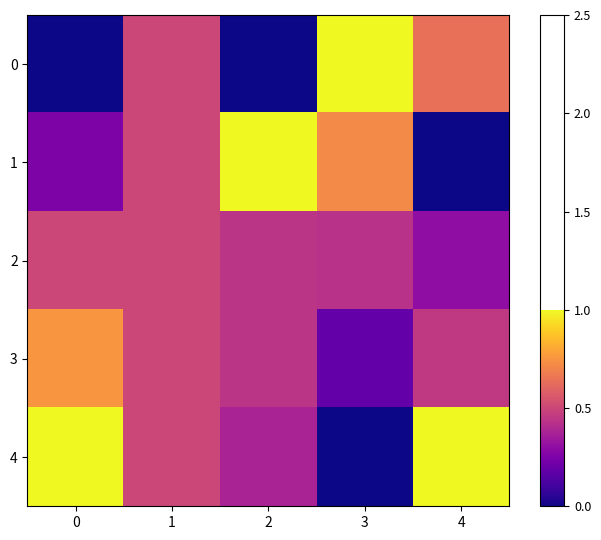

Reading left to right, what are all the values shown in this chart?

0: 0=0.0	1=0.5	2=0.0	3=1.0	4=0.6
1: 0=0.2	1=0.5	2=1.0	3=0.7	4=0.0
2: 0=0.5	1=0.5	2=0.4	3=0.4	4=0.3
3: 0=0.8	1=0.5	2=0.4	3=0.2	4=0.5
4: 0=1.0	1=0.5	2=0.4	3=0.0	4=1.0